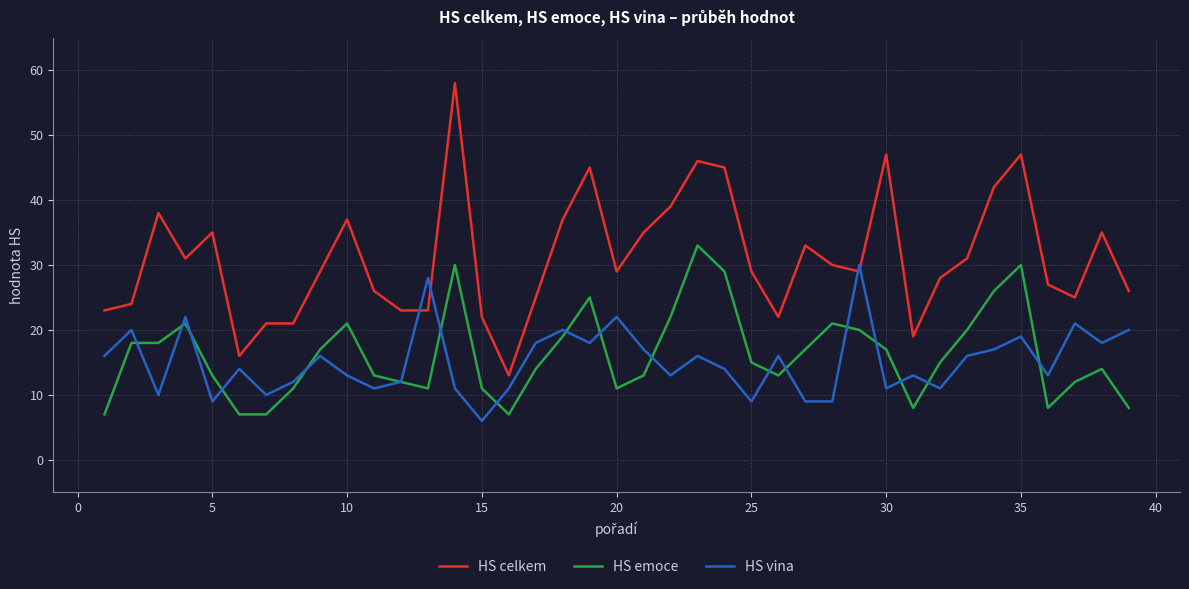

Which series has the widest spread of values?

HS celkem